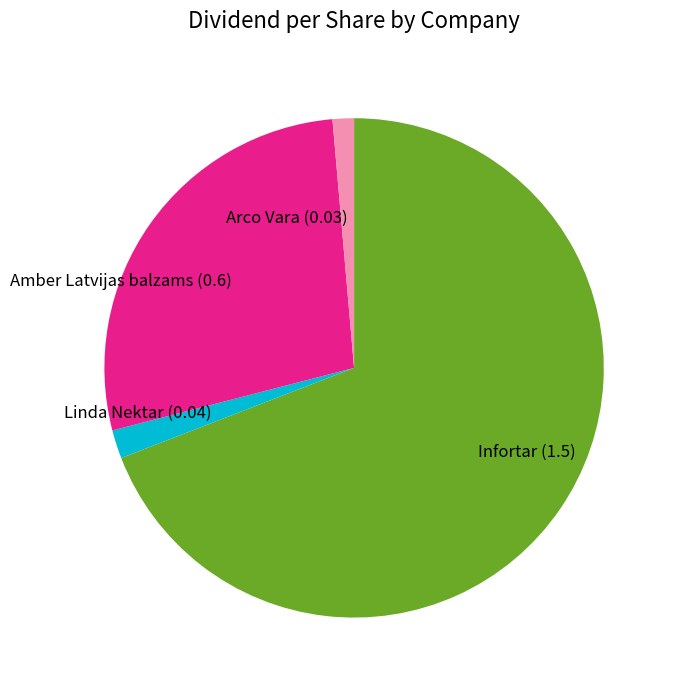

Which category accounts for the majority?

Infortar